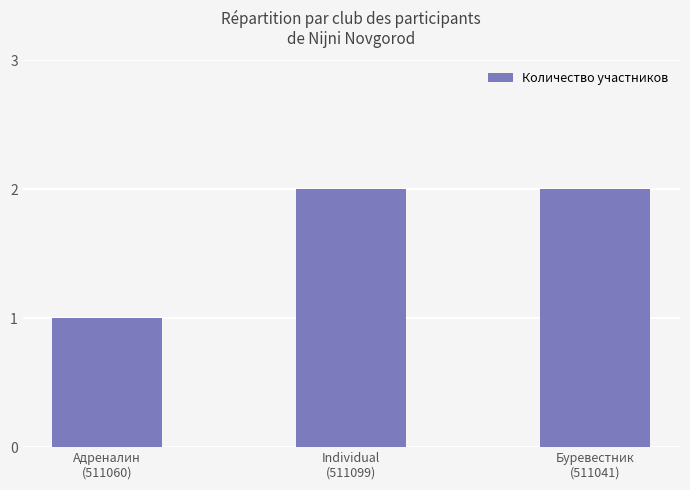

Approximately how many times larger is the value at Буревестник
(511041) compared to Individual
(511099)?

1.0